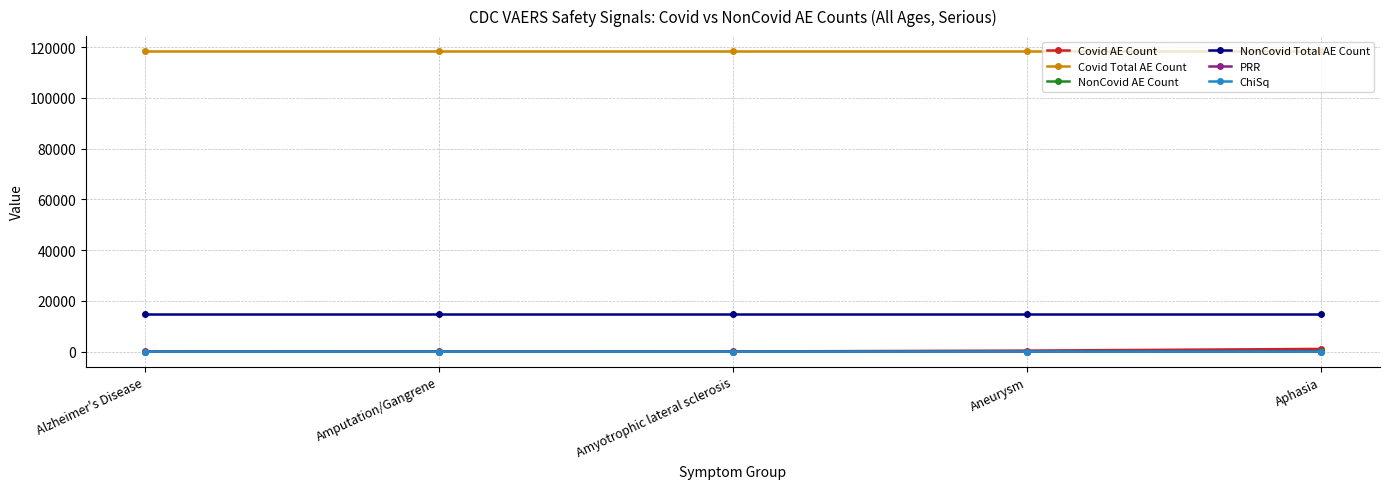

At how many categories does at least one series exceed 28630?

5